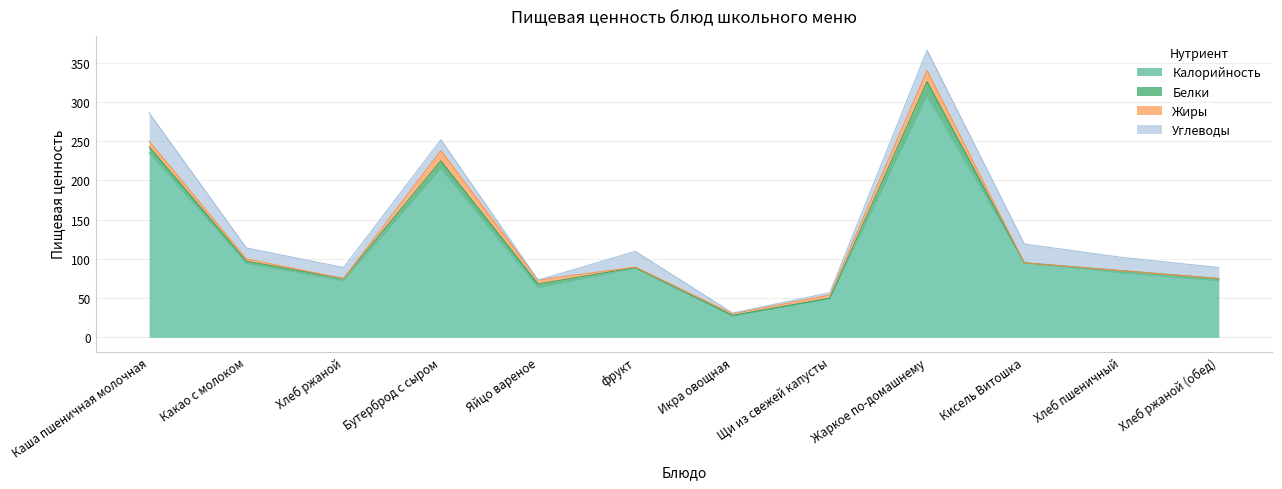

How many data points in Углеводы are less than 14?

3